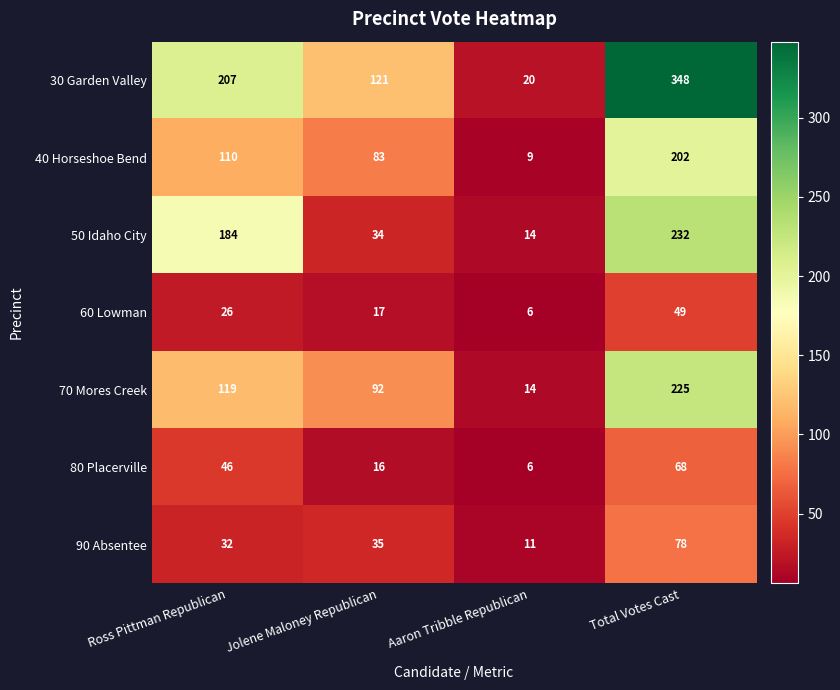

List the series in order of their peak value, lowest first.

60 Lowman, 80 Placerville, 90 Absentee, 40 Horseshoe Bend, 70 Mores Creek, 50 Idaho City, 30 Garden Valley